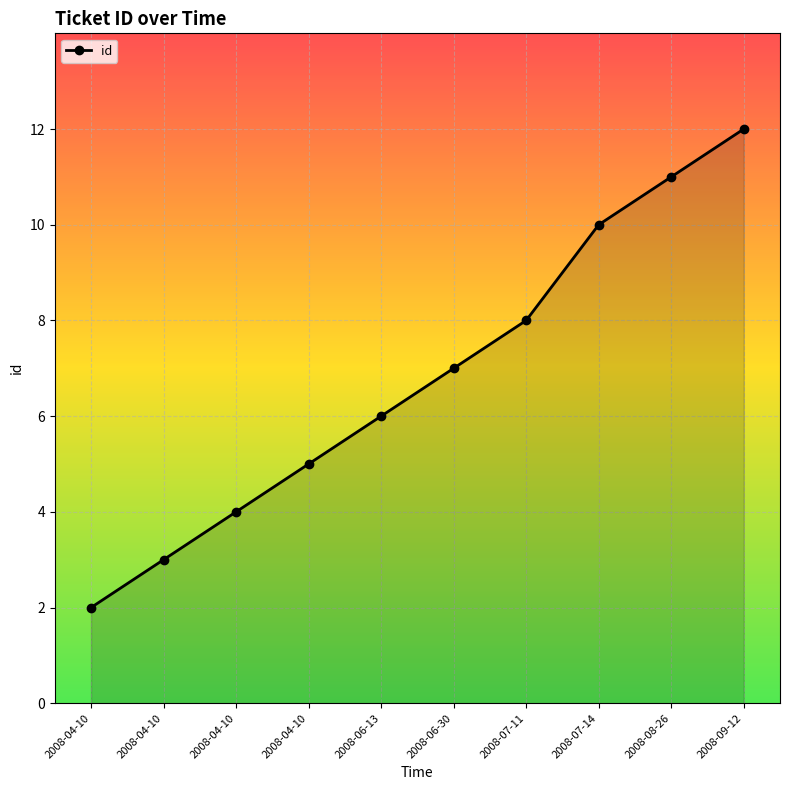

How many values are below 7?

5